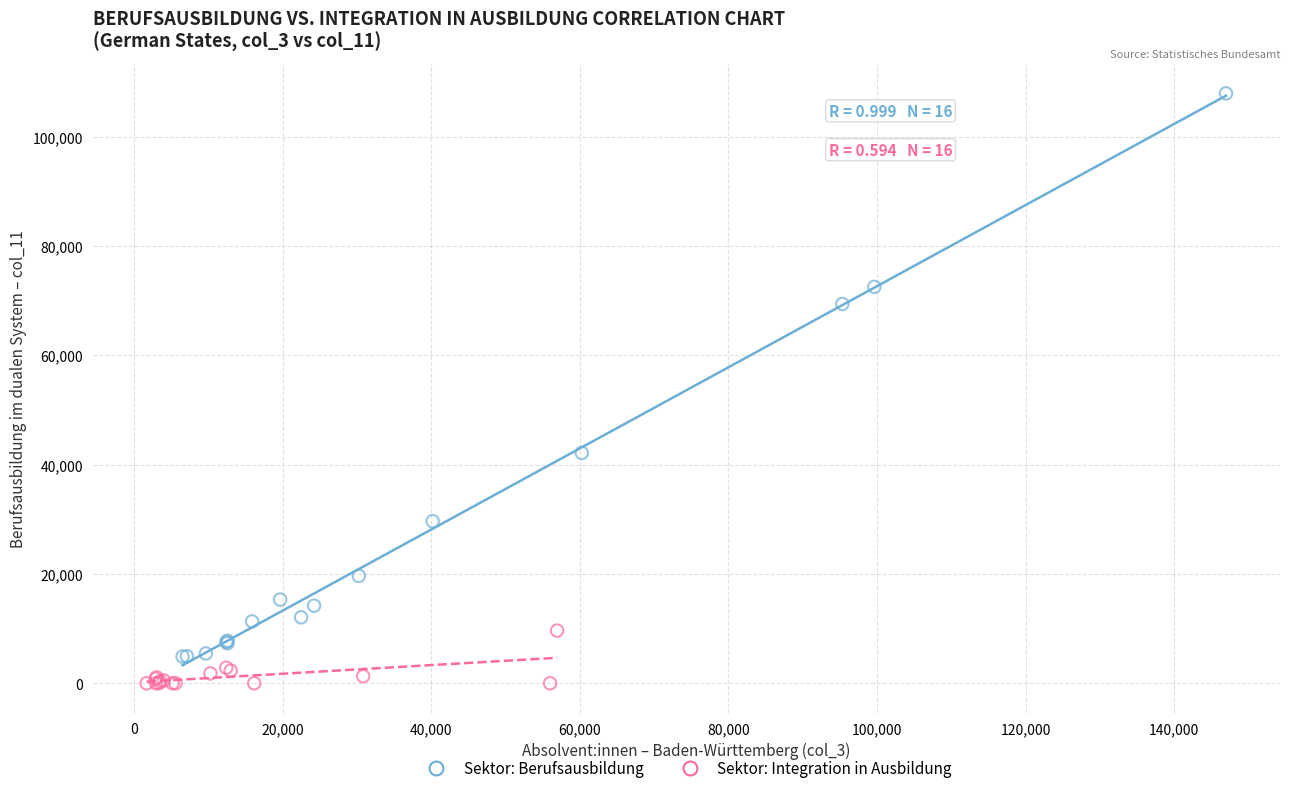

Which series has the largest Y range (max minus min)?

Sektor: Berufsausbildung